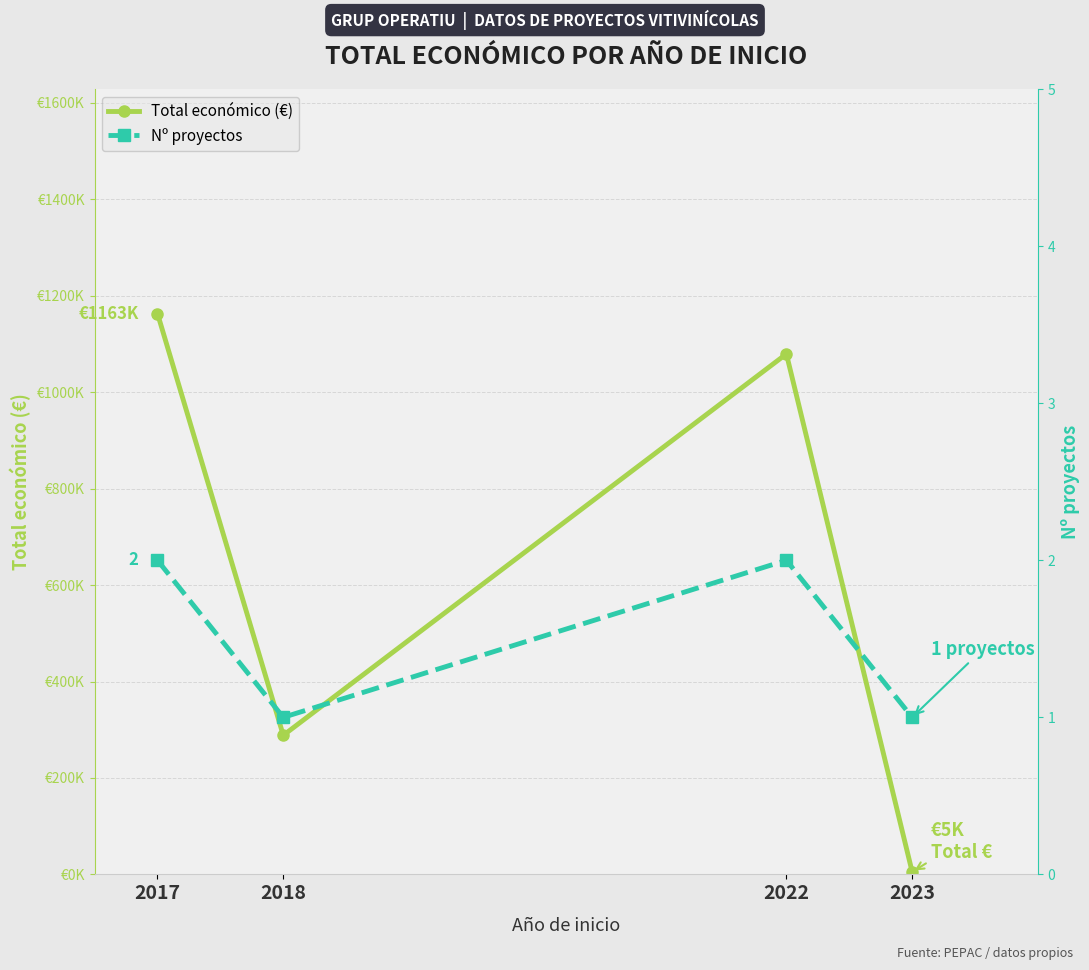

What is the spread (max minus min) of values at 2022?

1079349